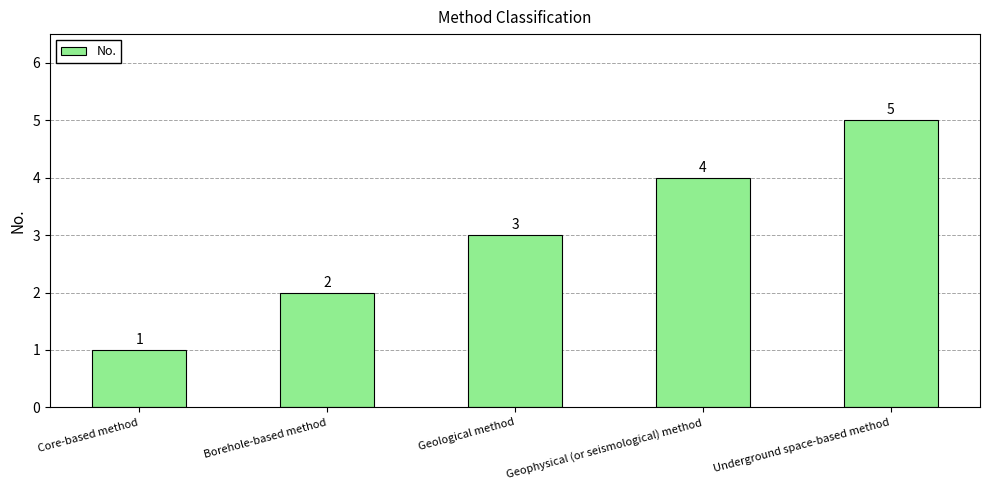

How many bars are there in total?

5